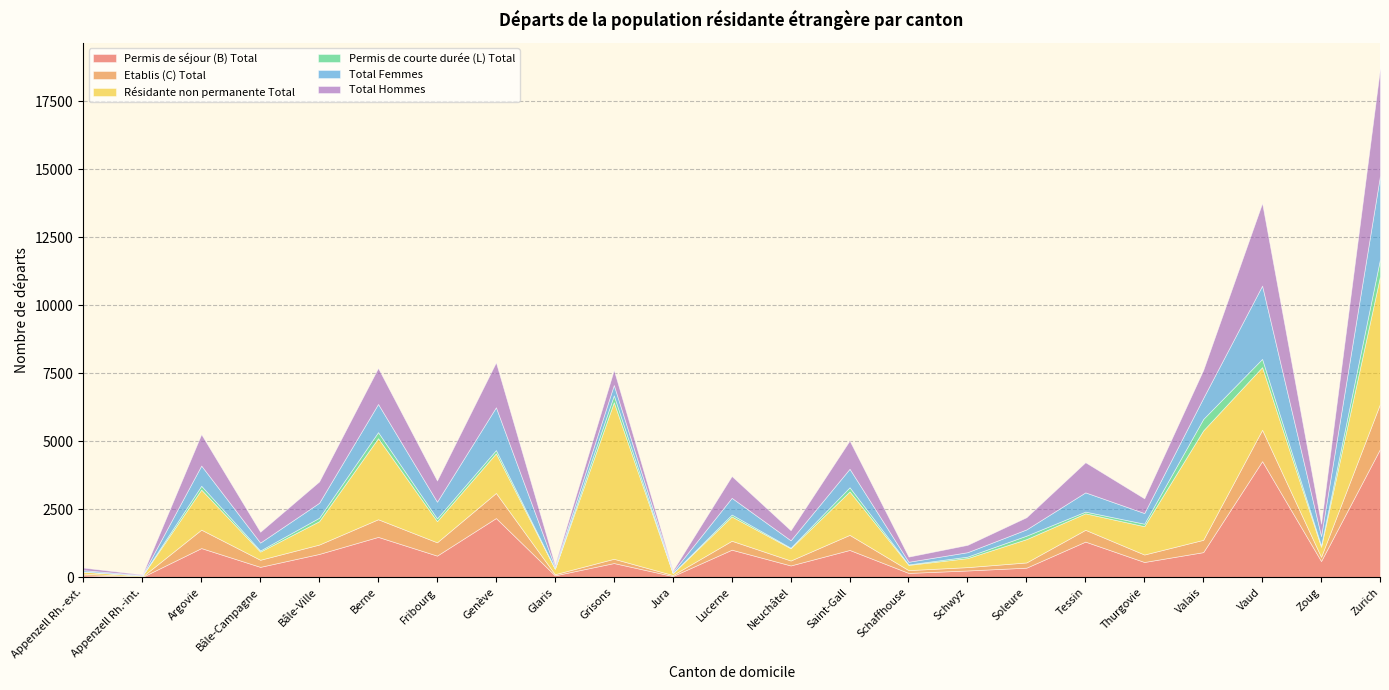

How many intersections are there between Permis de courte durée (L) Total and Etablis (C) Total?

2